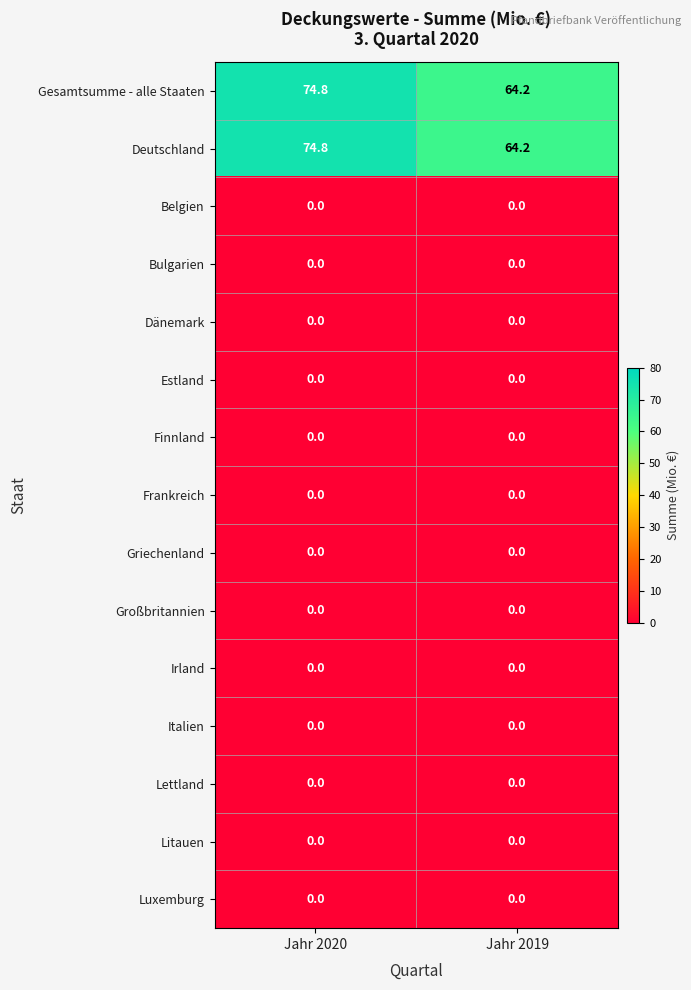

At how many categories does at least one series exceed 72?

1